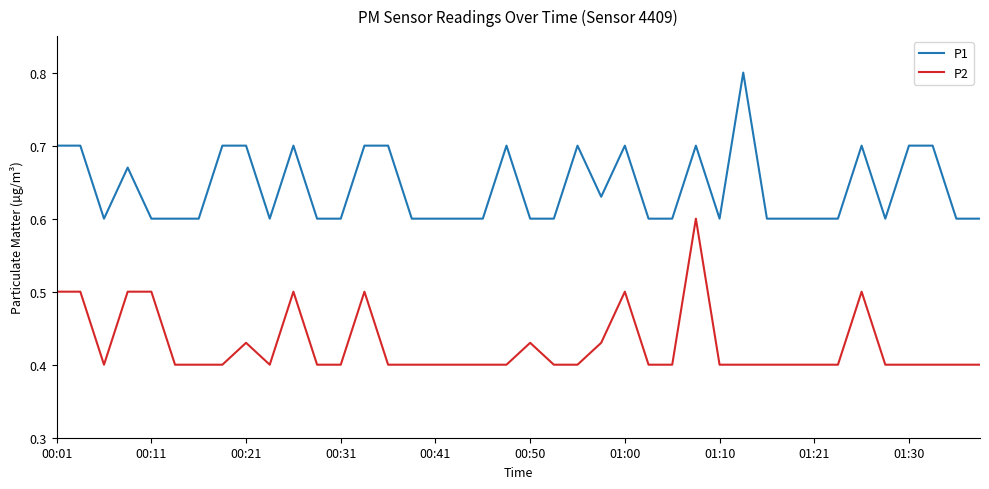

List the series in order of their overall mean, lowest first.

P2, P1